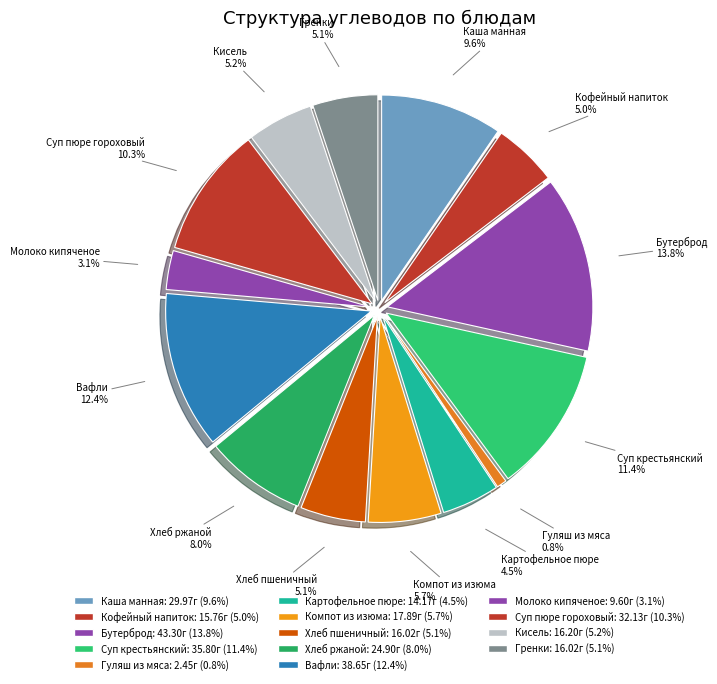

Rank the categories by value from highest to lowest.

бутерброд с повидлом, вафли, суп крестьянский с крупой, суп пюре гороховый, Каша манная молочная жидкая, хлеб ржаной, компот из изюма, кисель, хлеб пшеничный, гренки из пшеничного хлеба, кофейный напиток с молоком, картофельное пюре, молоко кипяченое, гуляш из мяса